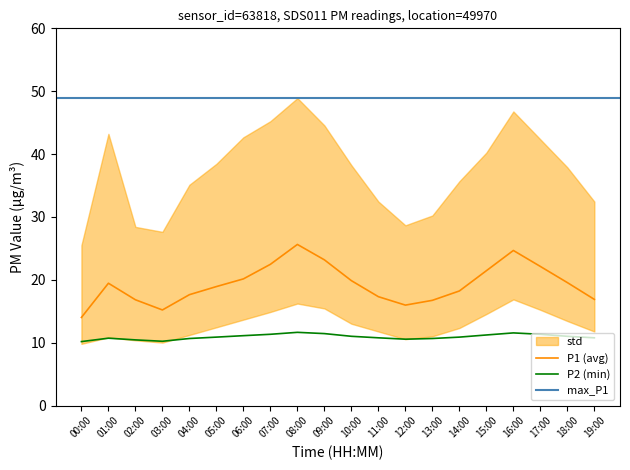

What is the average value of the P1 series?

19.3